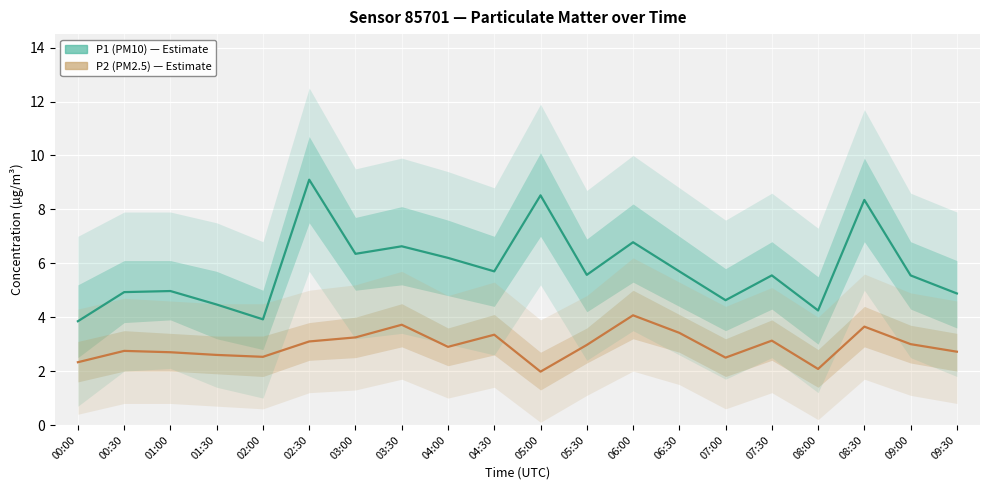

What is the value of the P2 (PM2.5) point at the 3rd from the left?

2.7